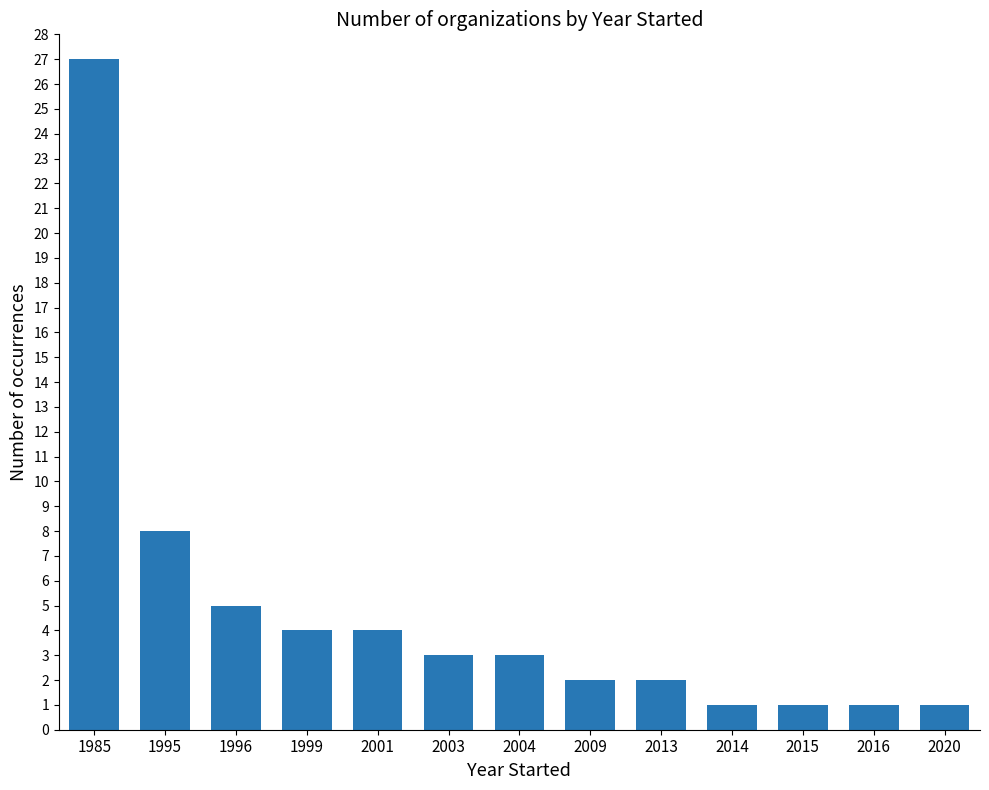

What is the ratio of the value at 2003 to the value at 2004?

1.0